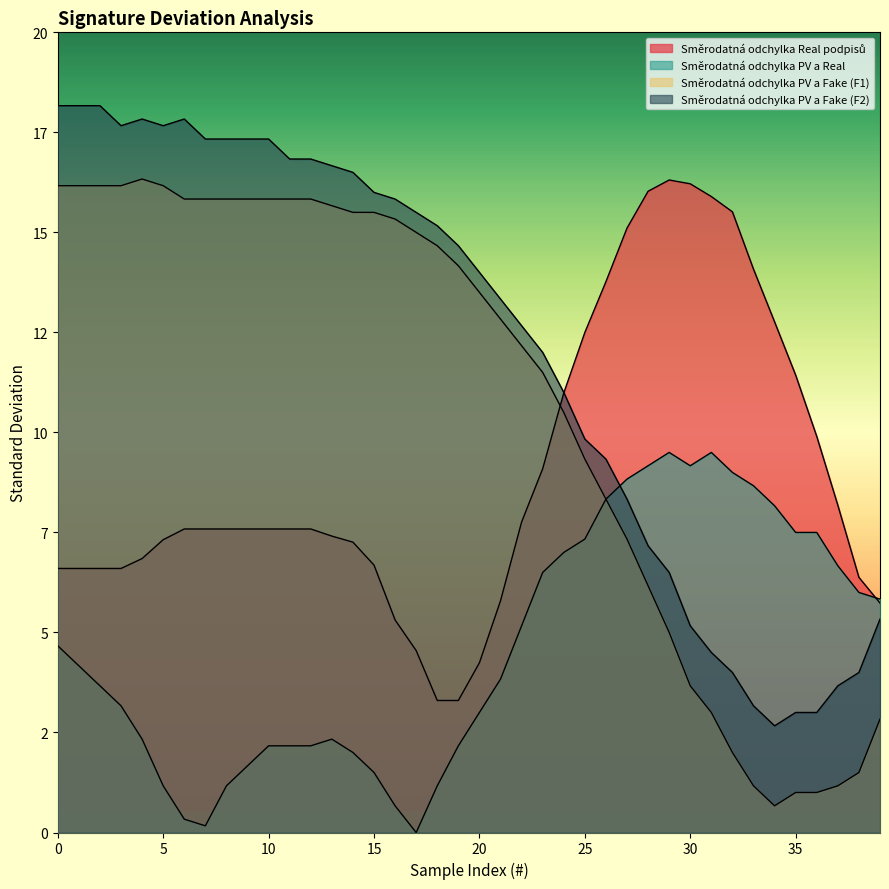

At which category does Směrodatná odchylka Real podpisů reach its first local peak?

29